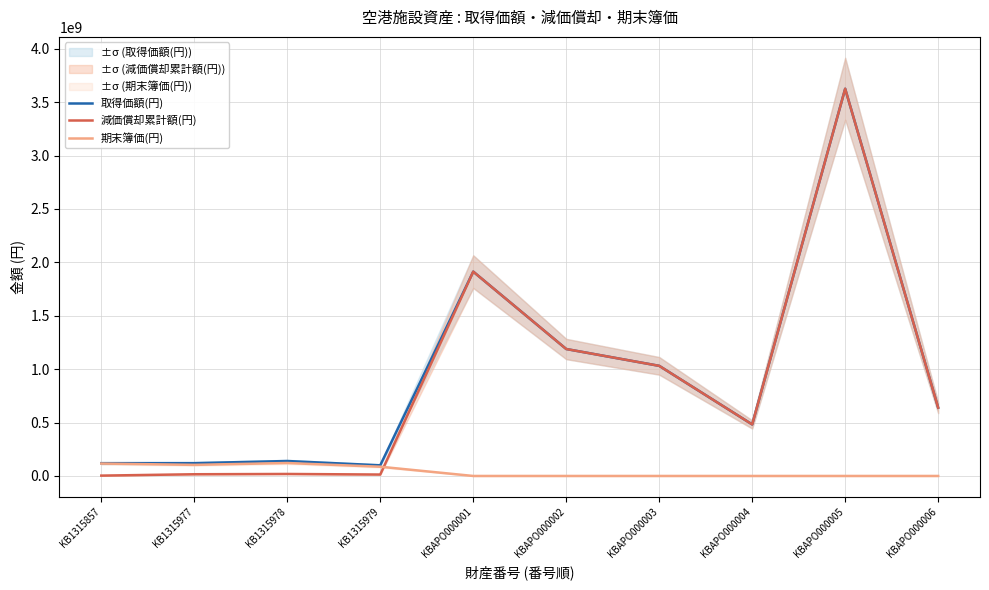

True or false: 減価償却累計額(円) and 期末簿価(円) intersect in this chart.

True